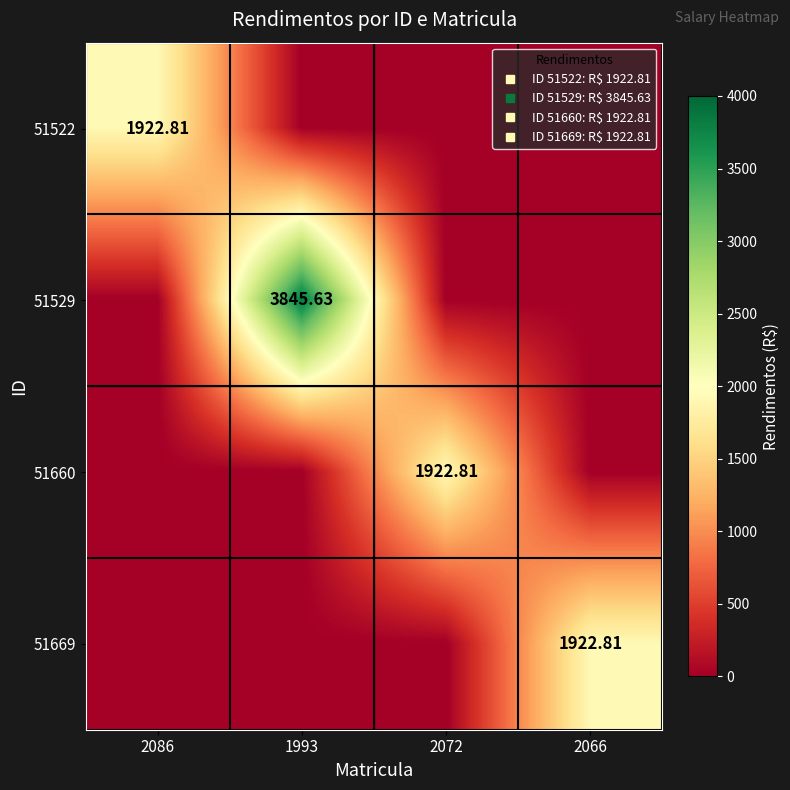

What is the maximum value for 51522?

1922.8